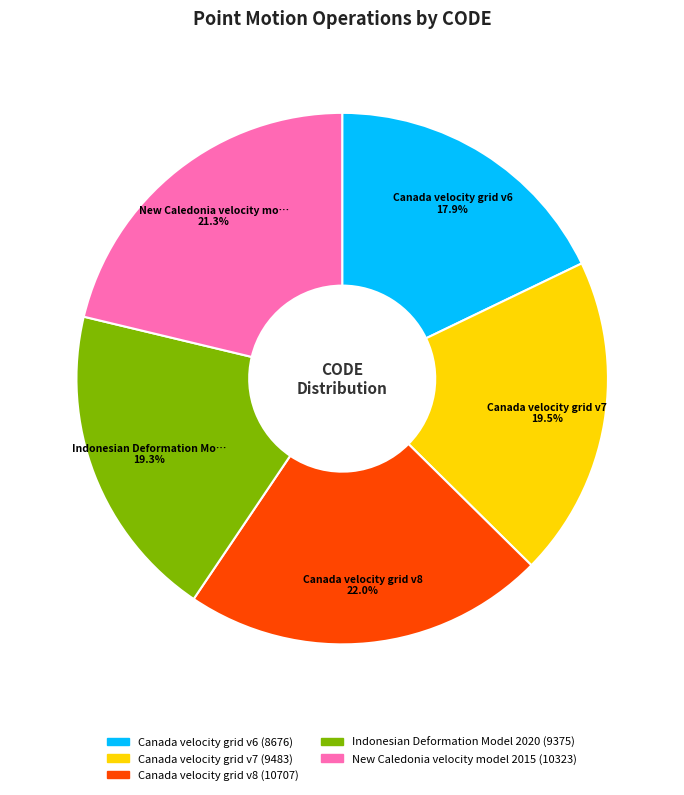

Is there any slice that represents more than half of the pie?

No